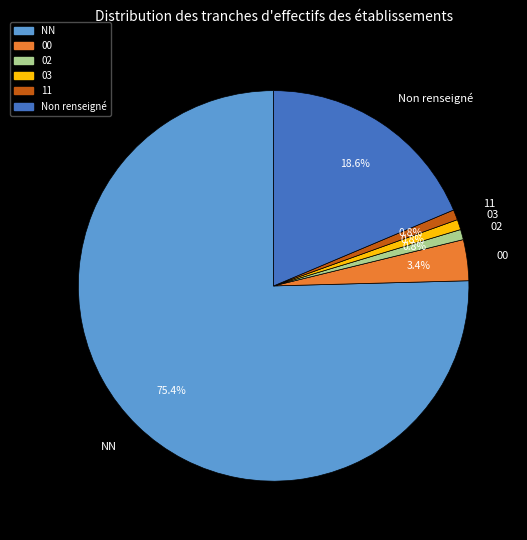

What is the ratio of the value at NN to the value at 00?

22.2